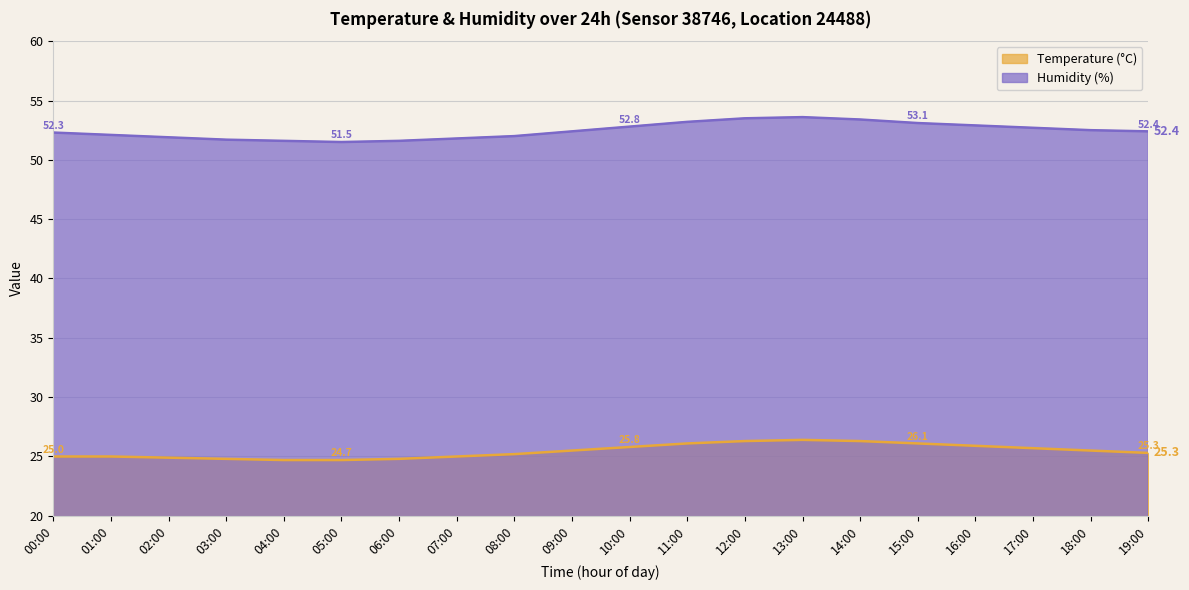

What is the difference between the highest and lowest values at 04:00?

26.9